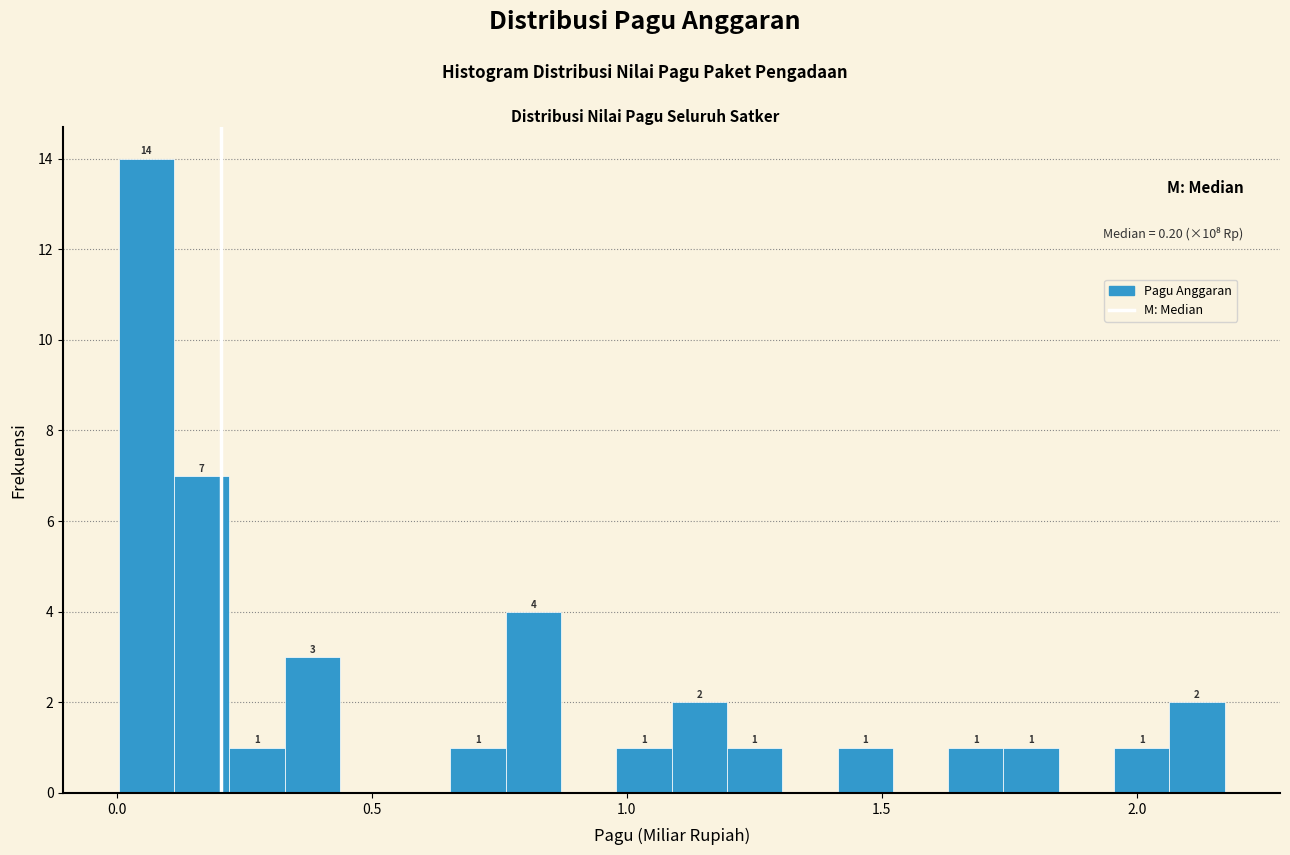

Around what value on the x-axis is the tallest bar? Give the approximate position of its centre, as read against the axis.

0.05